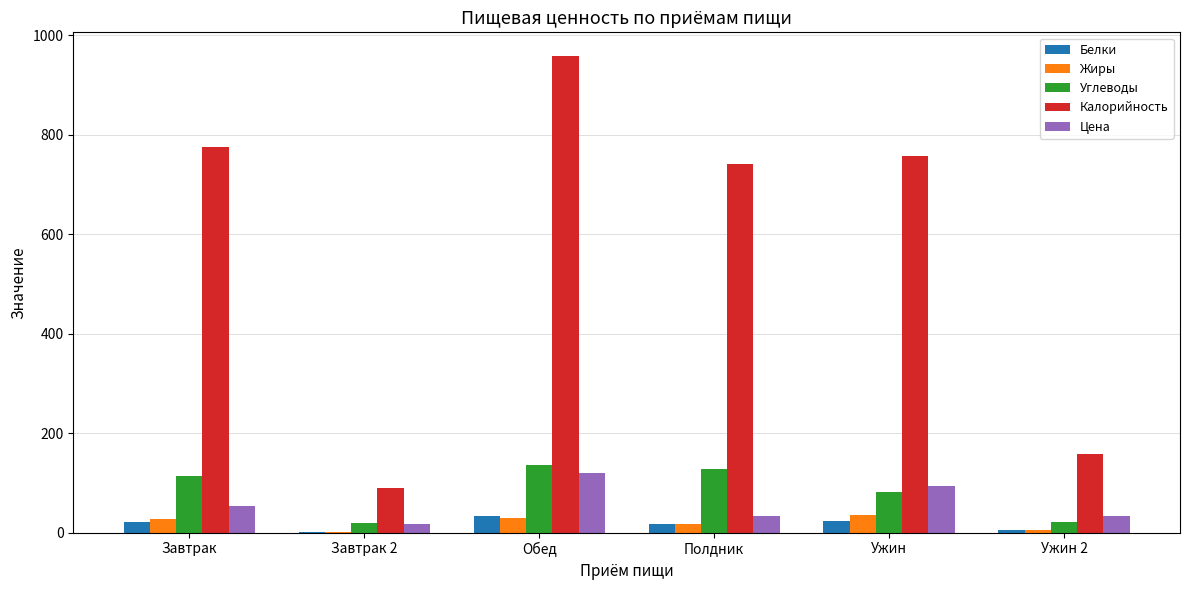

Are the bars horizontal?

No